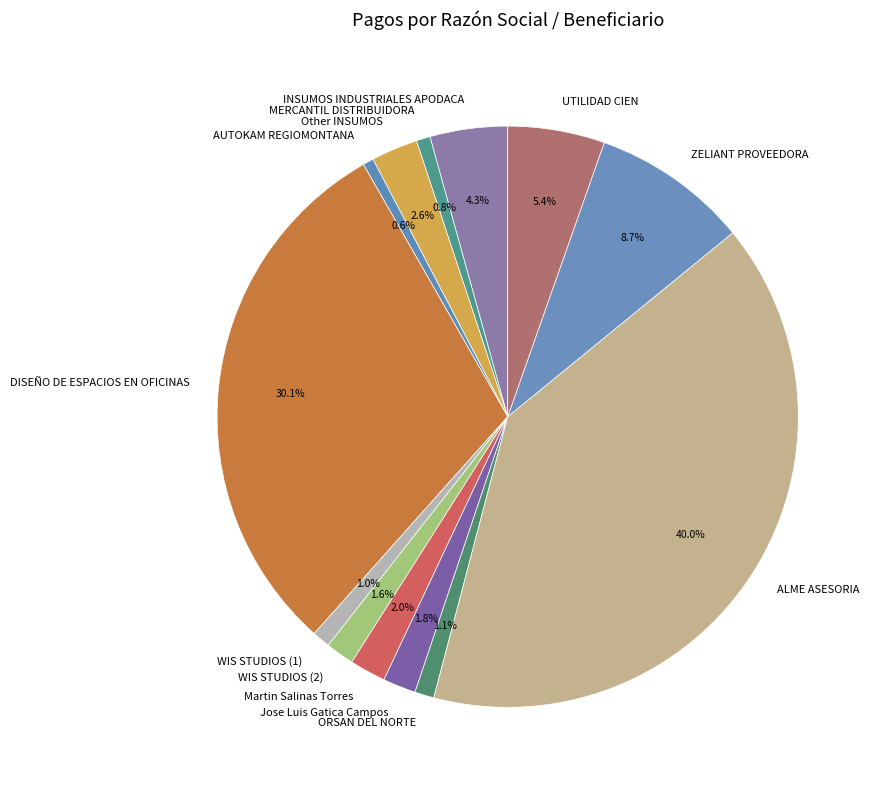

How many slices are in this pie chart?

13